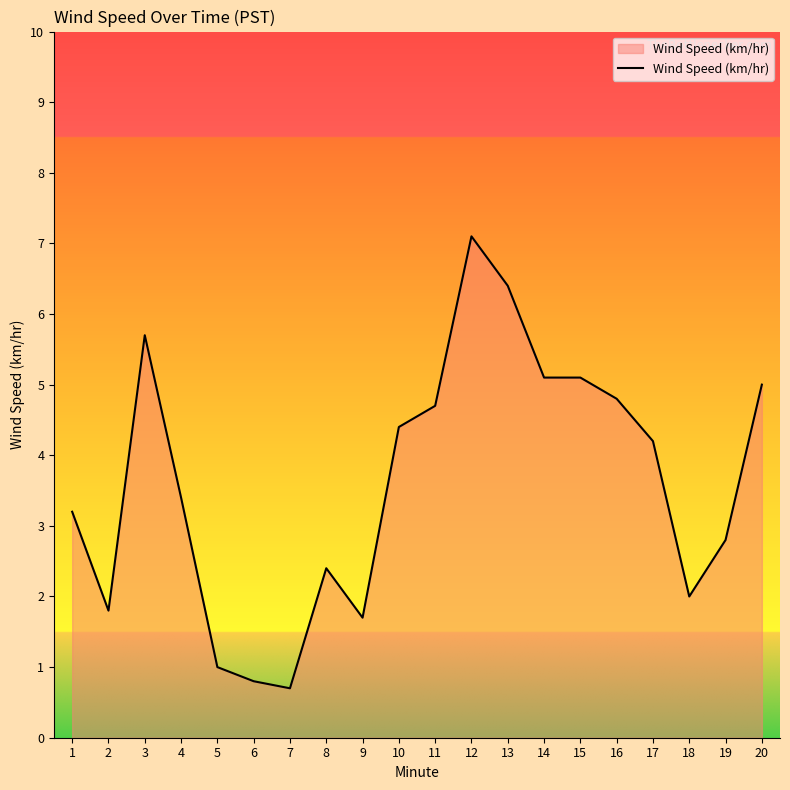

What is the difference between the values at 1 and 5?

2.2